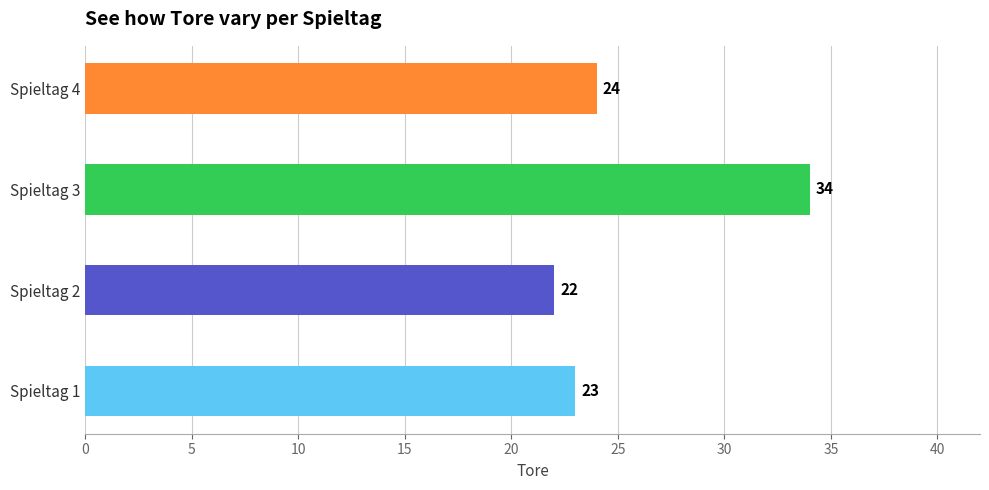

True or false: the data shows 34 at Spieltag 3.

True